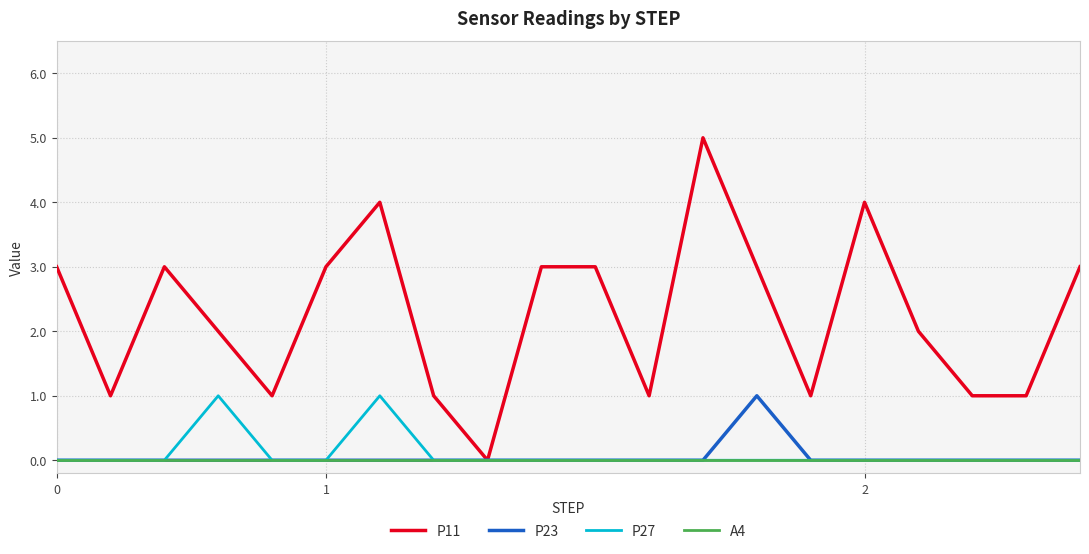

Which series has the widest spread of values?

P11